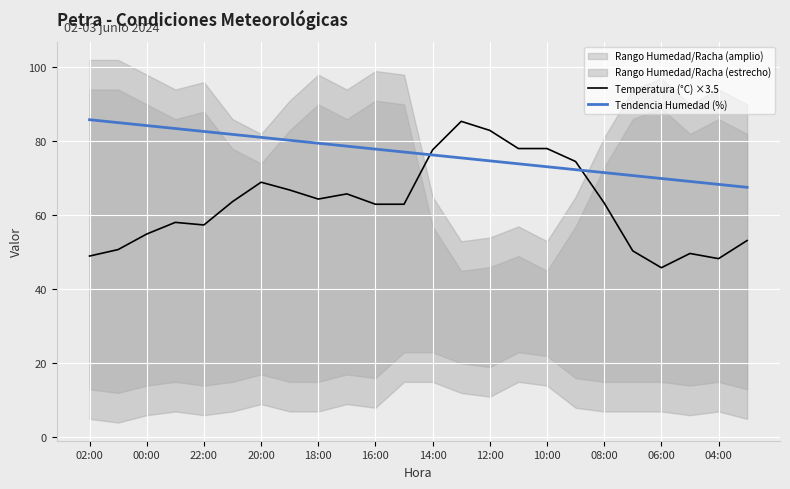

List the series in order of their peak value, highest first.

Tendencia Humedad (%), Temperatura (°C) ×3.5